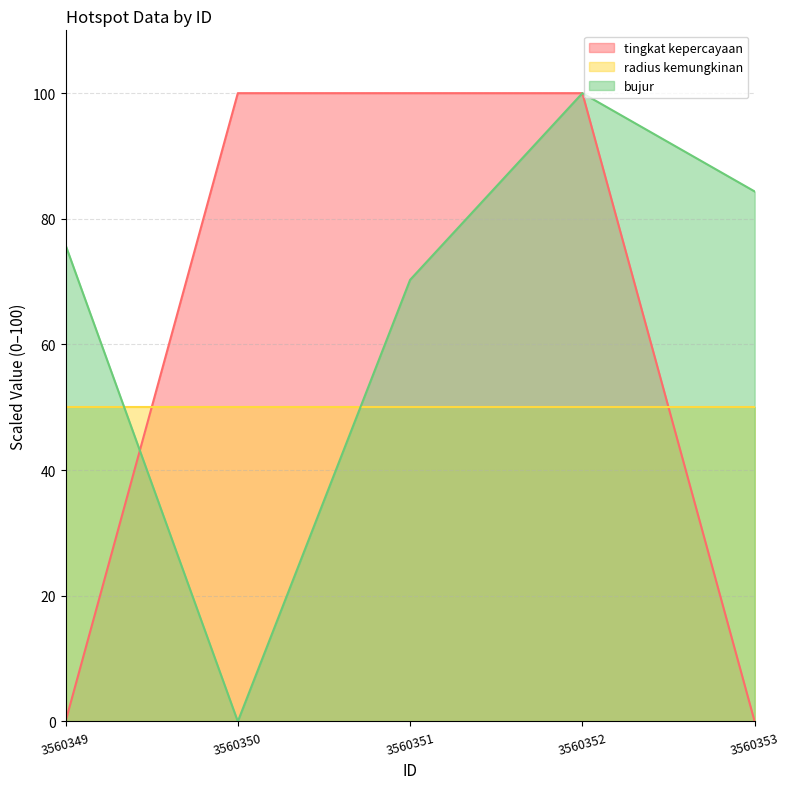

What is the difference between the maximum and second lowest values in the bujur series?

29.7